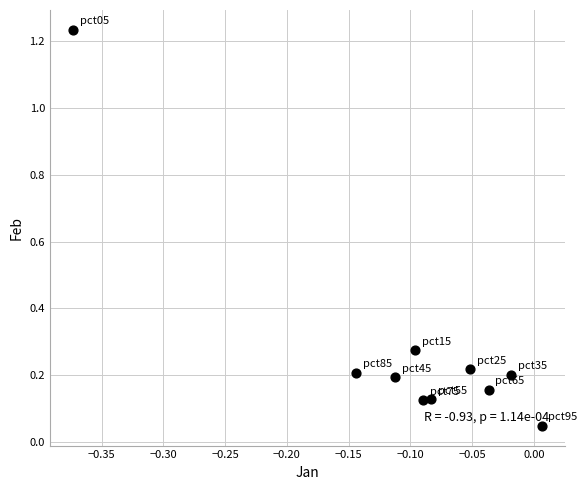

What is the range of X values (max minus min)?

0.4